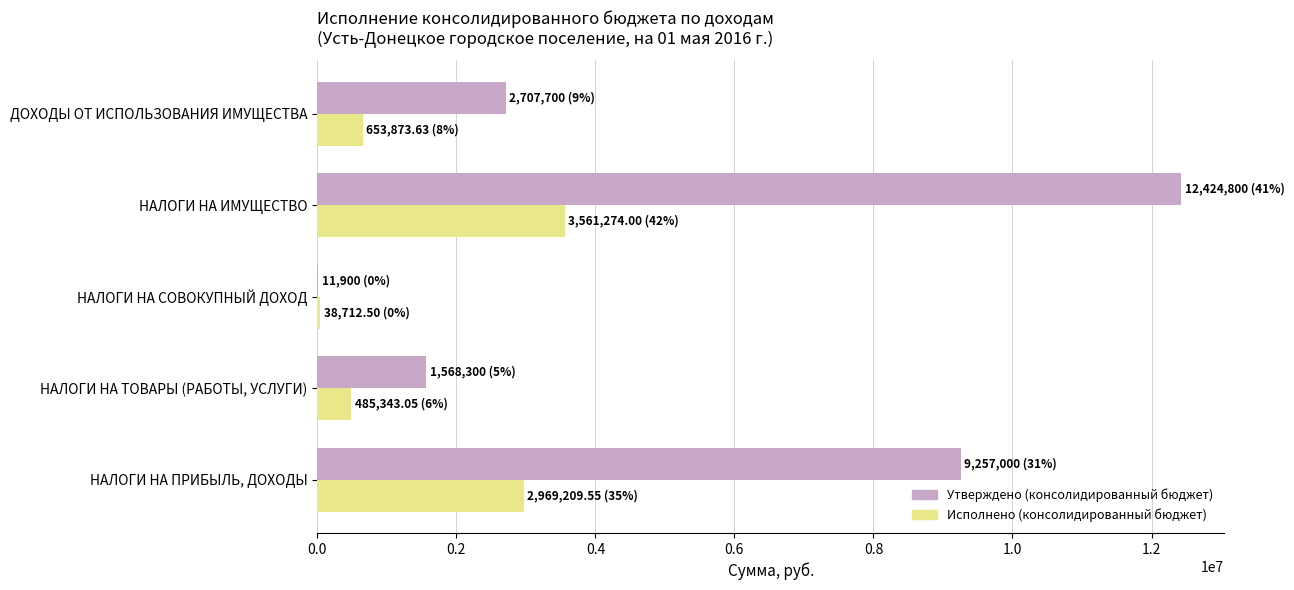

What is the sum of the Исполнено (консолидированный бюджет) values at ДОХОДЫ ОТ ИСПОЛЬЗОВАНИЯ ИМУЩЕСТВА and НАЛОГИ НА ИМУЩЕСТВО?

4215147.6